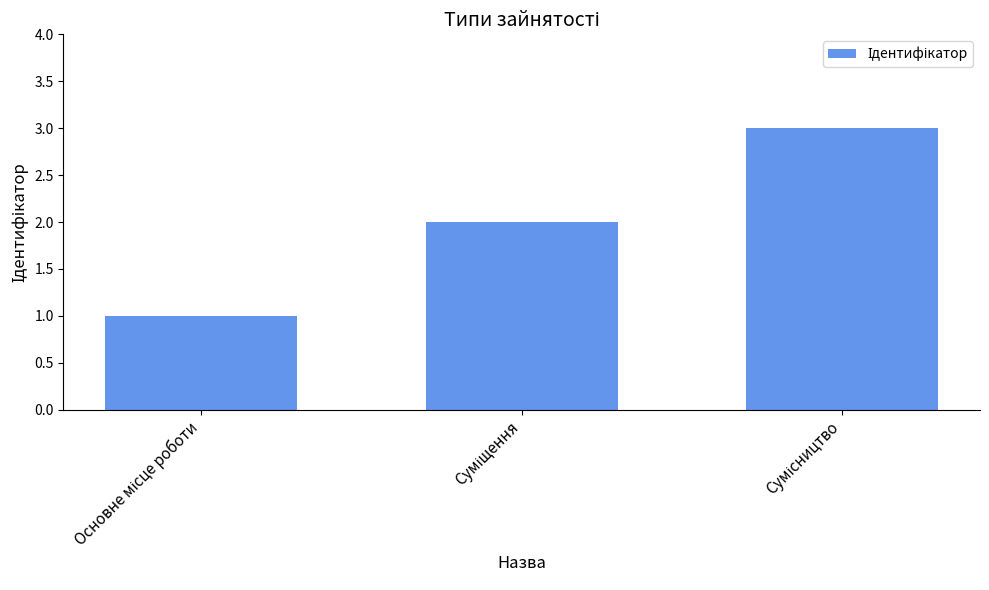

How many values are between 1 and 3?

3